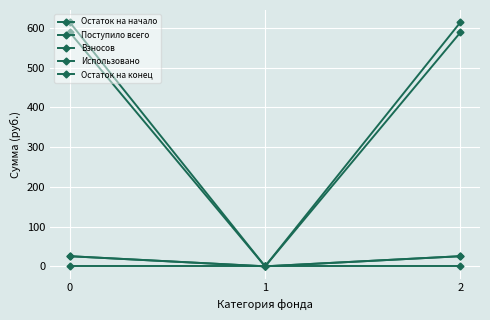

Is this an area chart (filled region under the line)?

No